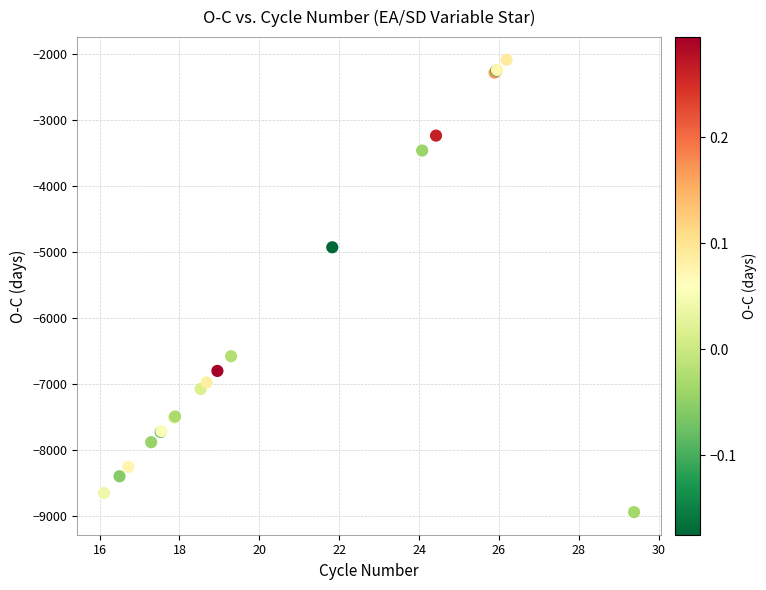

What Y value in the scatter plot is closest to -5512?

-4926.6